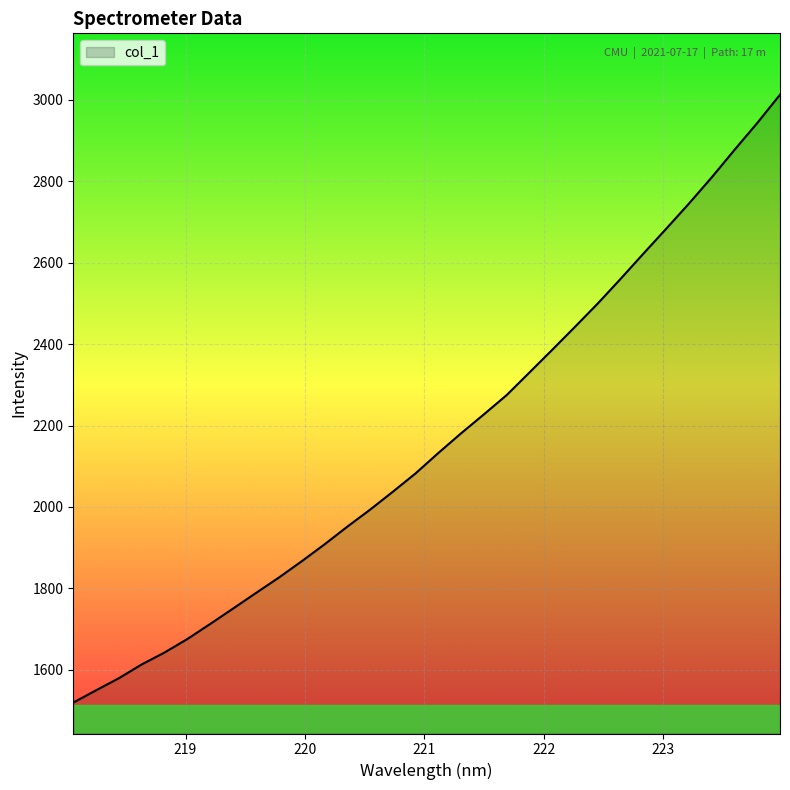

What is the greatest value displayed?

3012.1